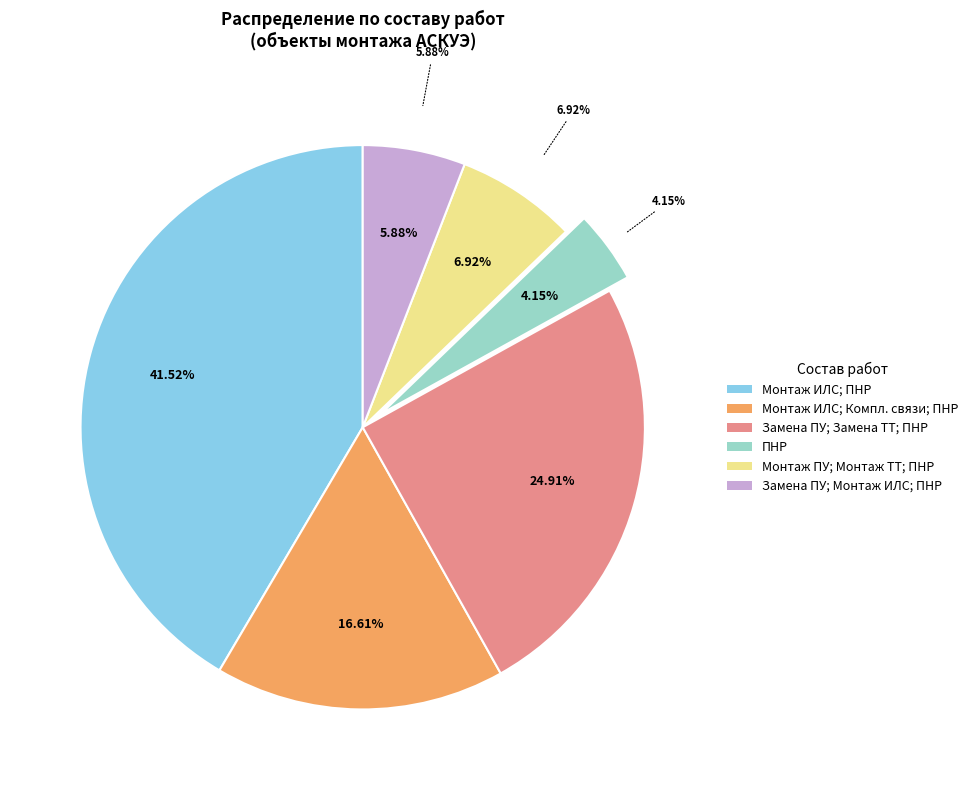

What is the largest slice in the pie chart?

Монтаж ИЛС; ПНР;